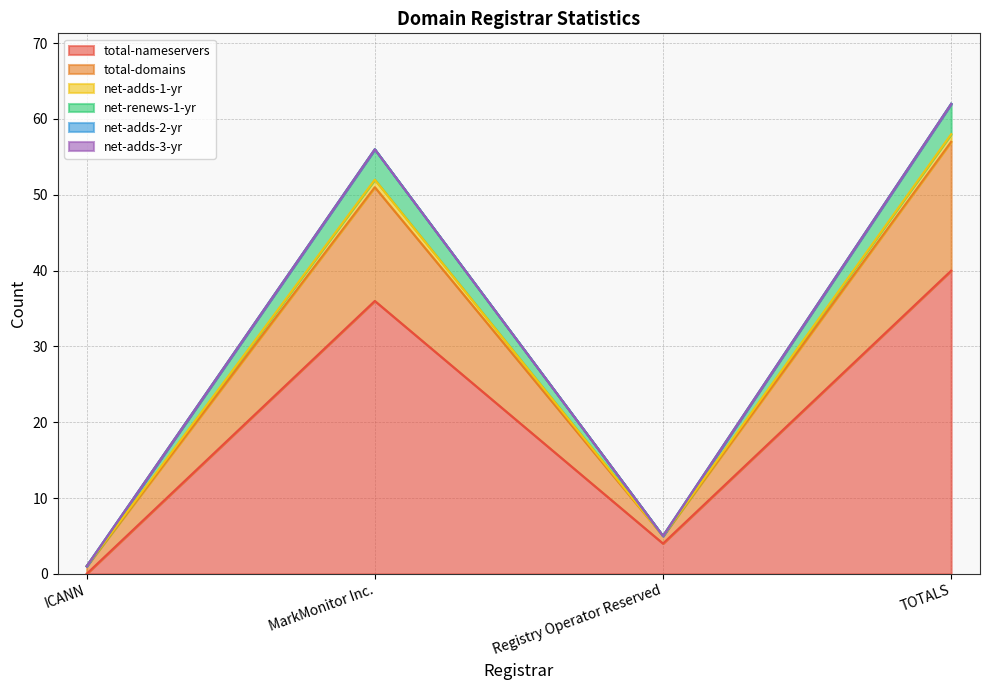

What position from the right is Registry Operator Reserved?

2